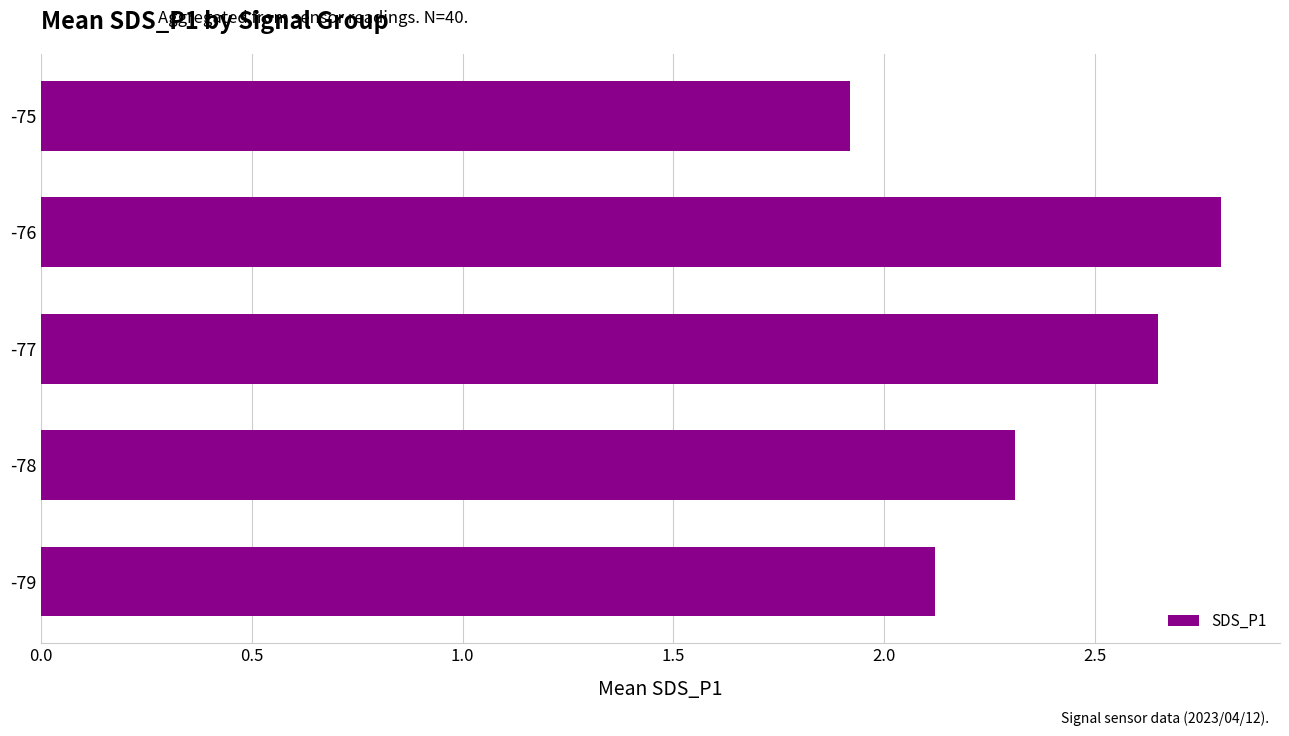

What is the difference between the maximum and minimum values?

0.9